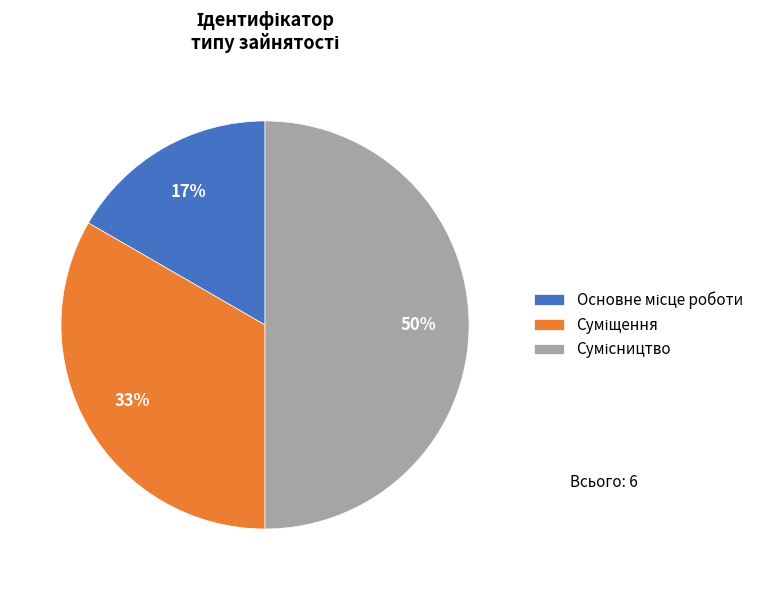

To the nearest percent, what is the average slice percentage?

33%